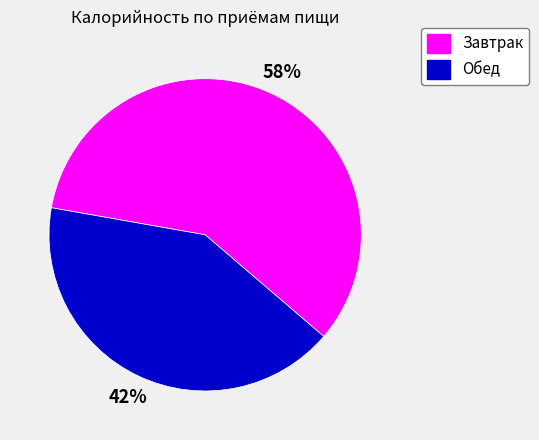

To the nearest percent, what portion does Обед represent?

42%